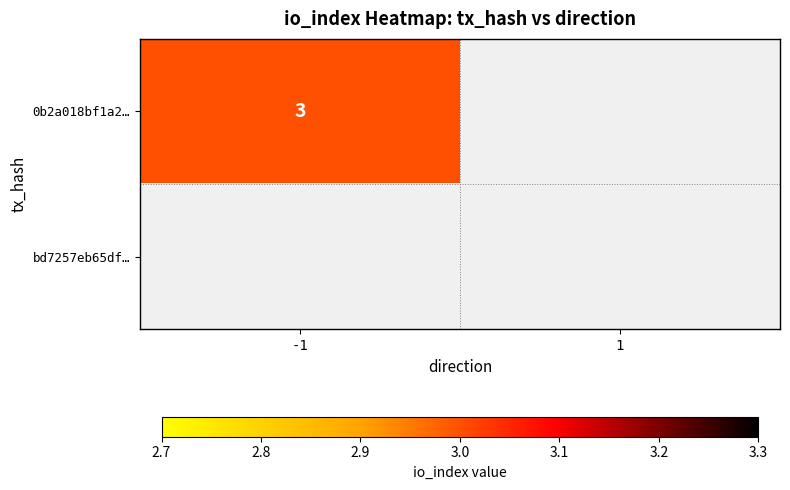

Between 1 and -1, which is larger?

-1